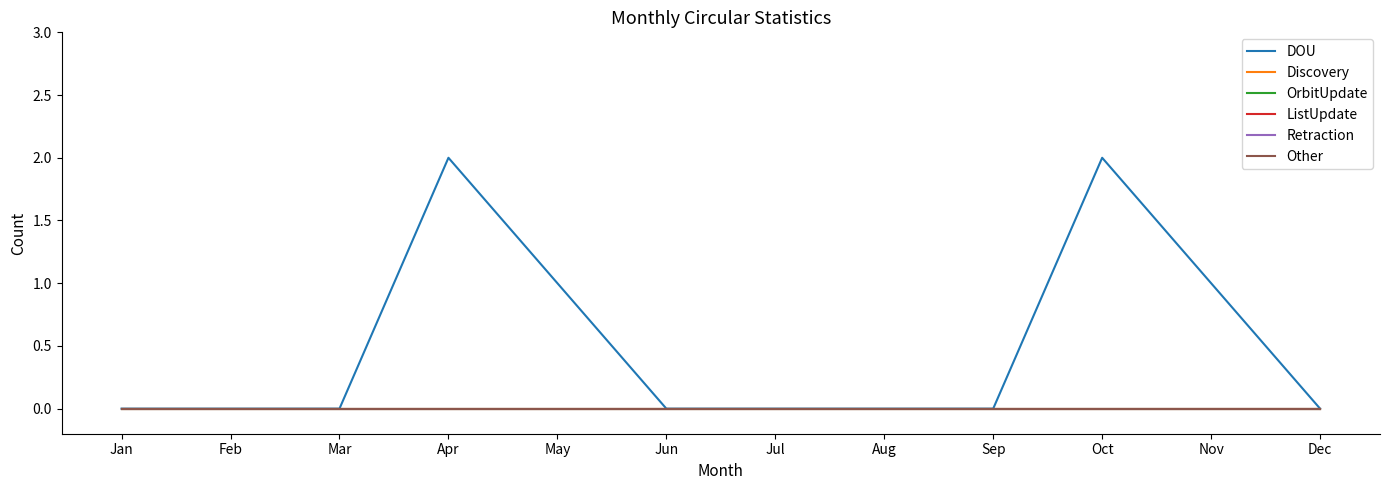

Does the chart display data point markers on the line(s)?

No